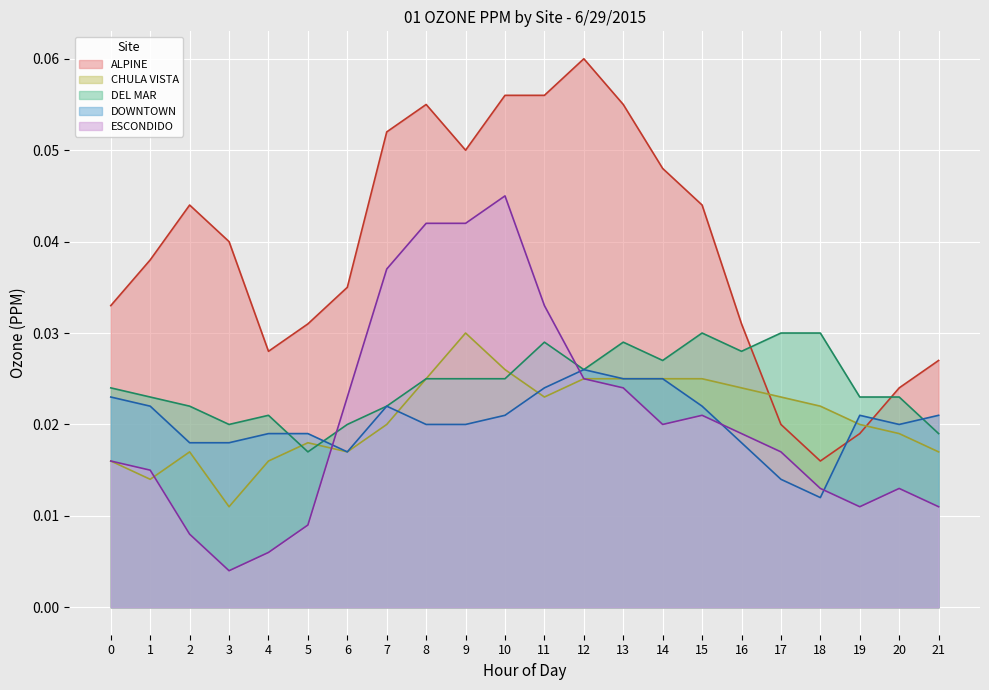

Which label corresponds to the smallest value in the chart?

3